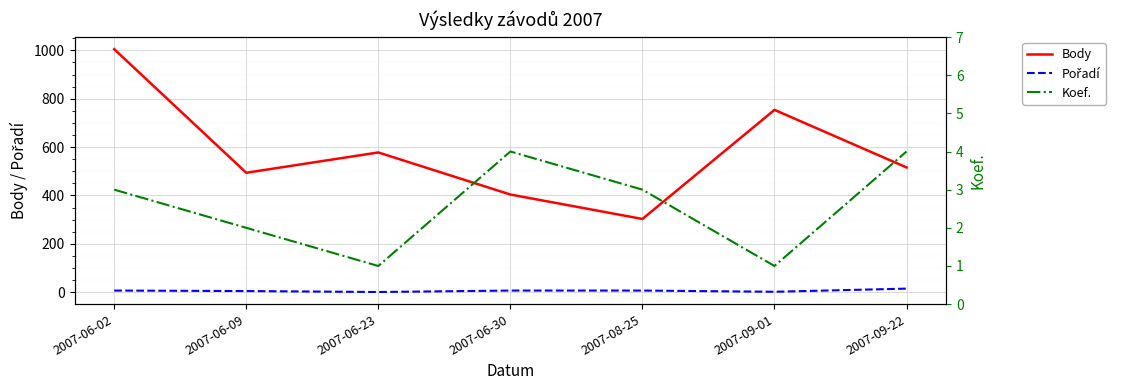

True or false: Koef. and Pořadí intersect in this chart.

False